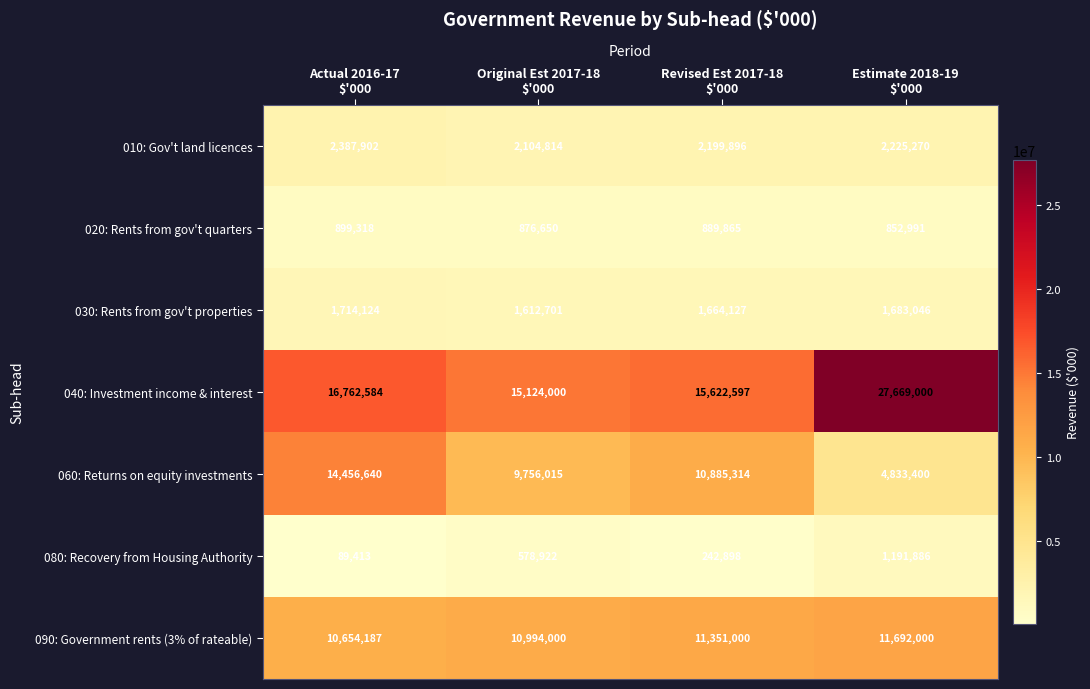

Which series has the largest range (max minus min)?

040: Investment income & interest